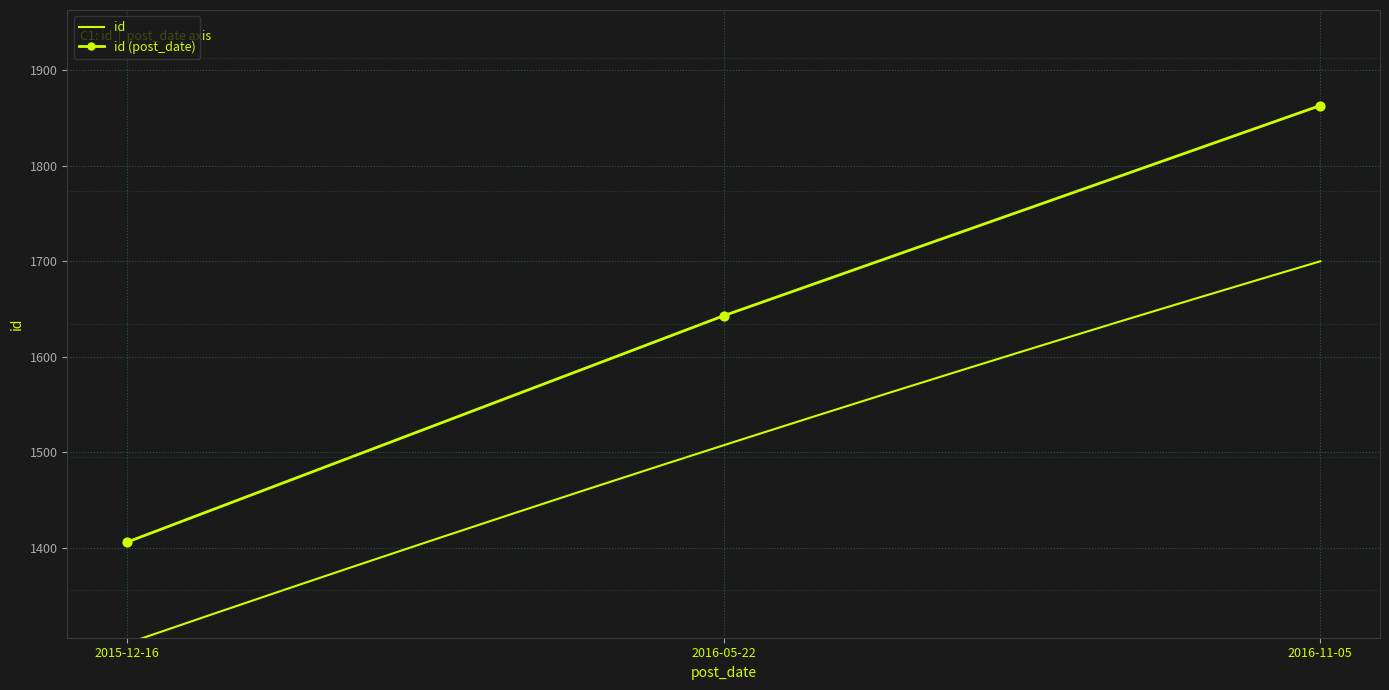

What is the change in value from 2016-05-22 to 2016-11-05?

+220